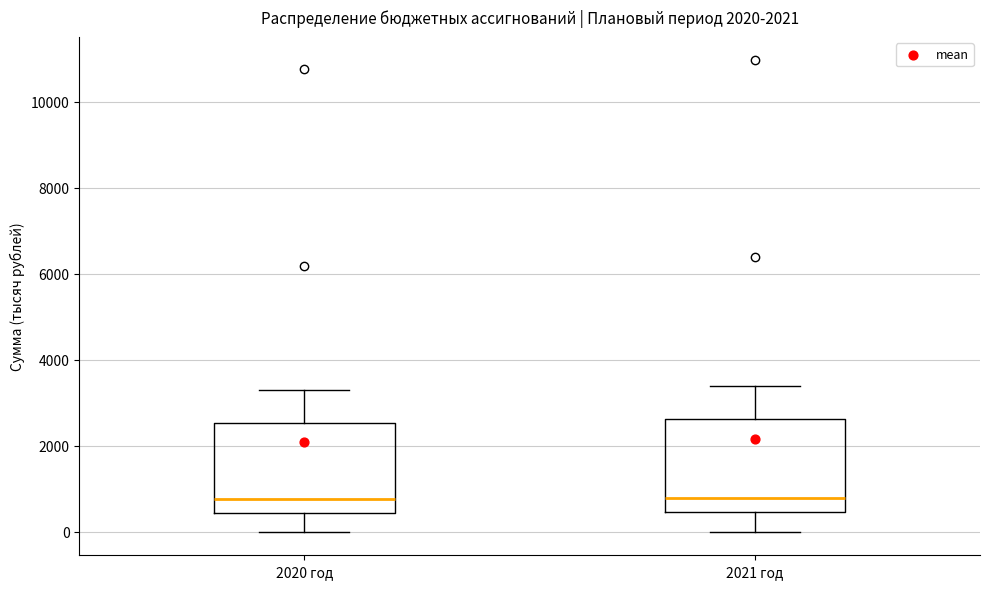

Reading left to right, transcribe this box plot: for each box, give where its median line is, the range the box spans, and where its two whiskers end, as read against the y-axis. The values are not printed on the chart, so give them approximately, as read against the axis.

2020 год: median 800, box 400 to 2600, whiskers 0 to 3200
2021 год: median 800, box 400 to 2600, whiskers 0 to 3400